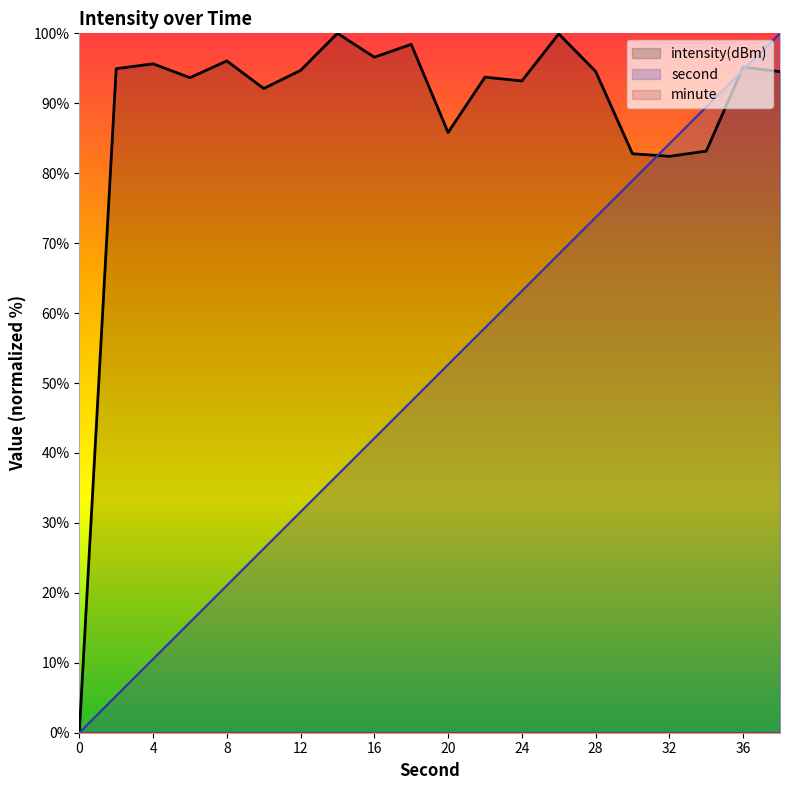

How many values in the second series exceed 52?

10